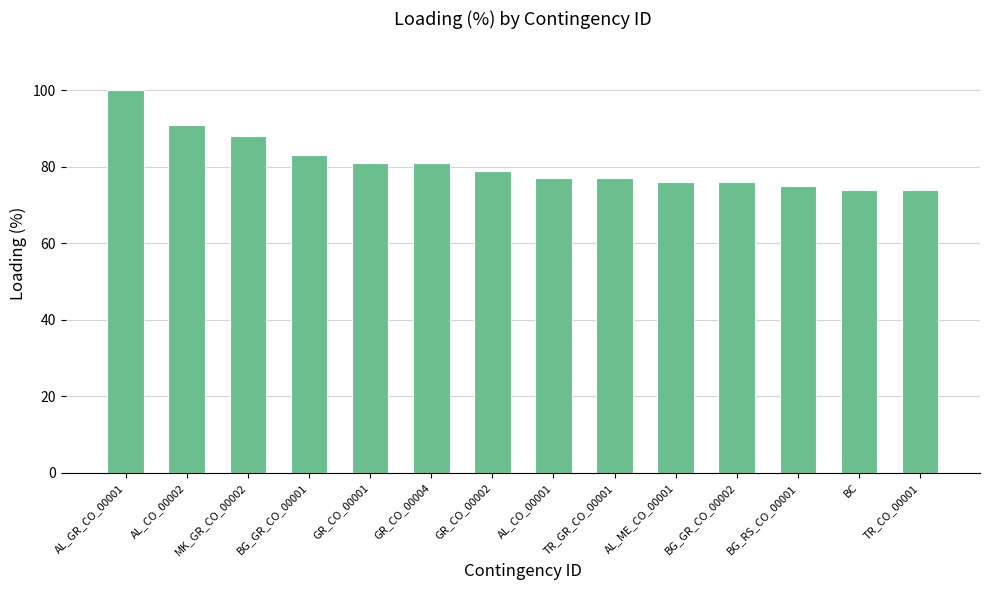

What is the change in value from GR_CO_00002 to AL_CO_00001?

-2